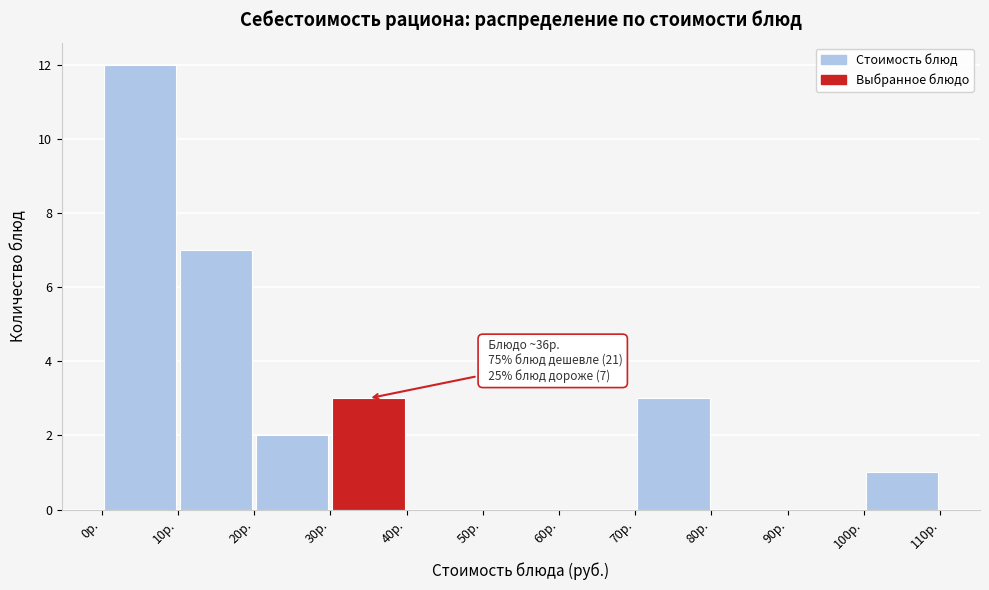

Which range on the x-axis has the tallest bar?

0 to 10